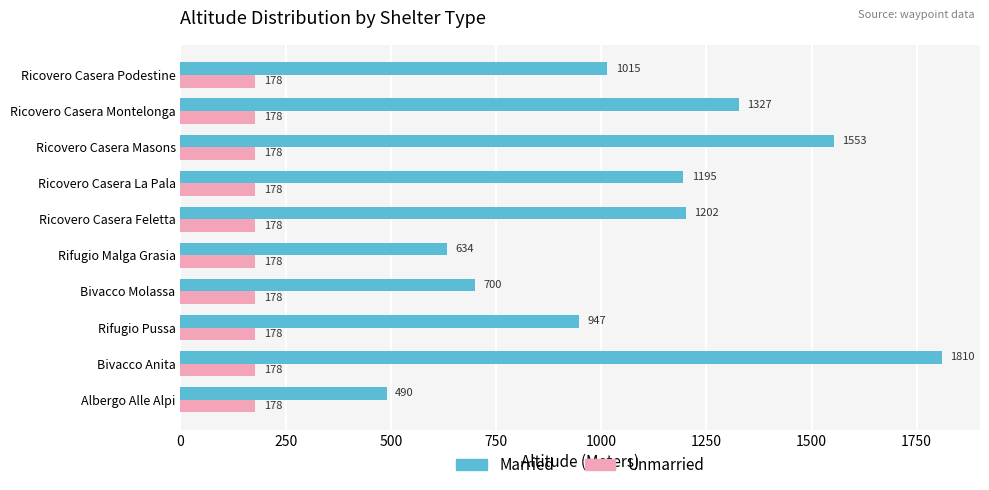

Which series has the largest total across all categories?

Married